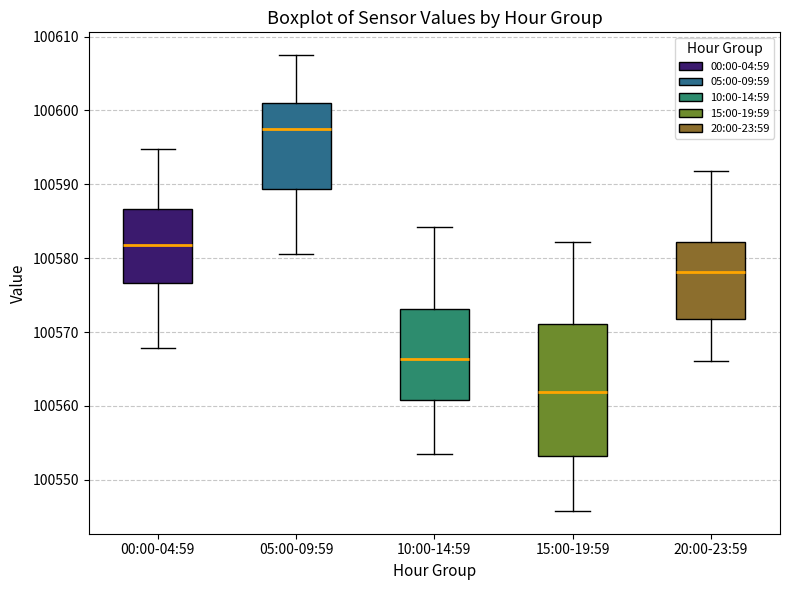

Reading left to right, read every box against the y-axis: the position of its median line, the range the box covers, and the ends of its whiskers. The values are not printed on the chart, so give them approximately, as read against the axis.

00:00-04:59: median 100582, box 100577 to 100587, whiskers 100568 to 100595
05:00-09:59: median 100597, box 100589 to 100601, whiskers 100581 to 100607
10:00-14:59: median 100566, box 100561 to 100573, whiskers 100553 to 100584
15:00-19:59: median 100562, box 100553 to 100571, whiskers 100546 to 100582
20:00-23:59: median 100578, box 100572 to 100582, whiskers 100566 to 100592